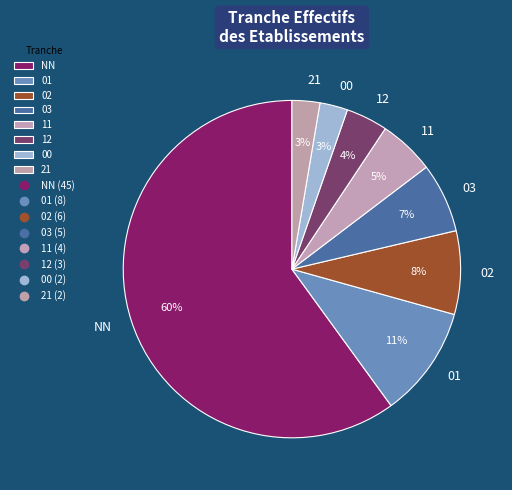

Is it true that 11 is 5% of the pie?

True